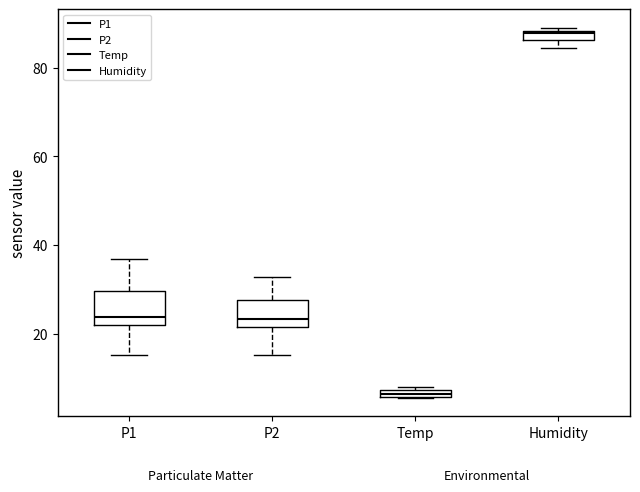

Which box has the highest median line?

Humidity